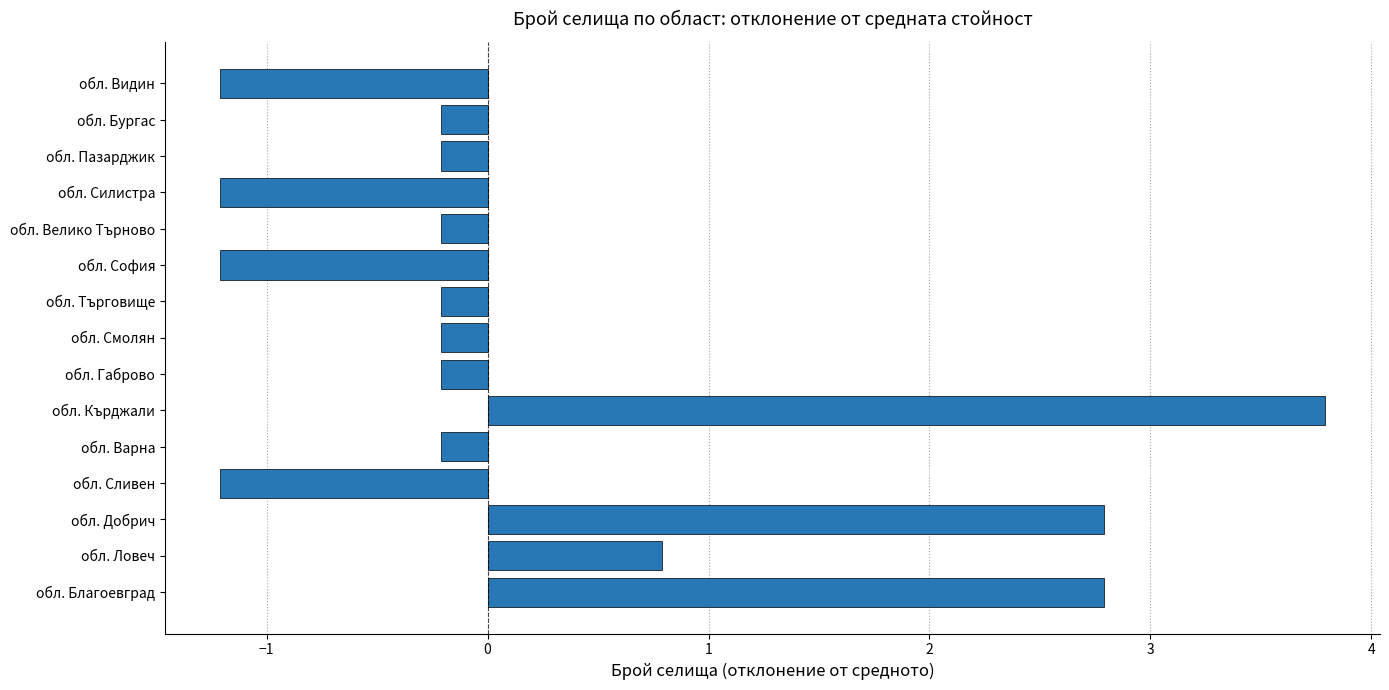

Between обл. Ловеч and обл. Бургас, which is larger?

обл. Ловеч